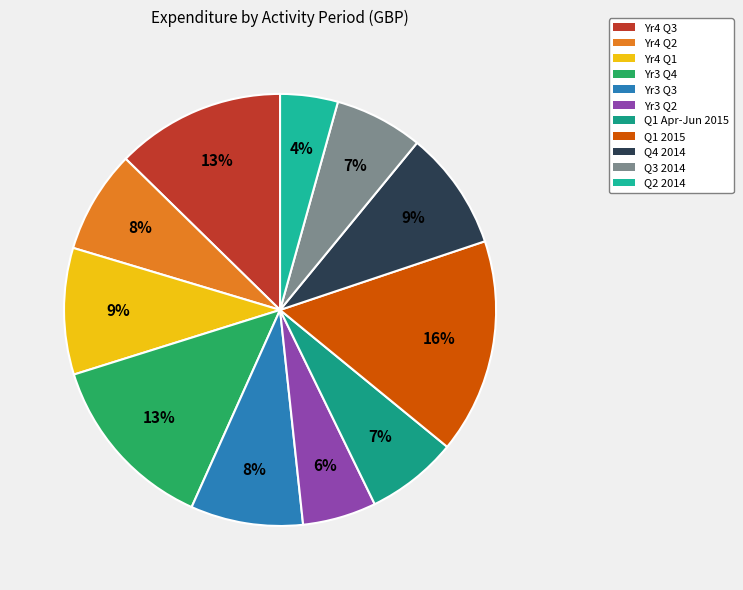

Is there any slice that represents more than half of the pie?

No